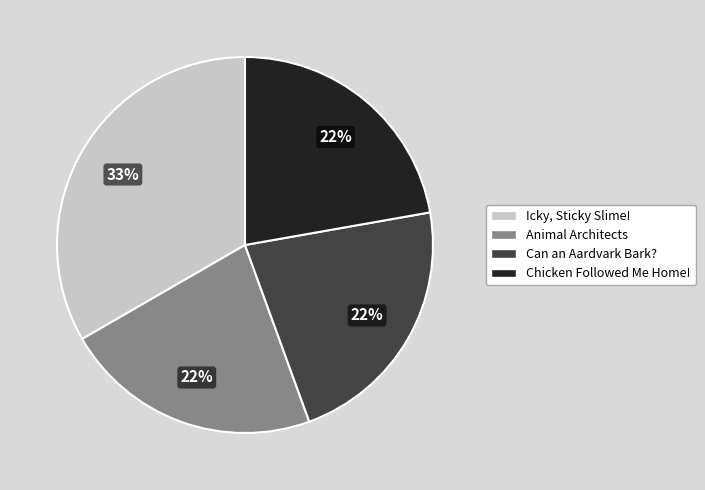

Does Chicken Followed Me Home! account for over 50% of the chart?

No